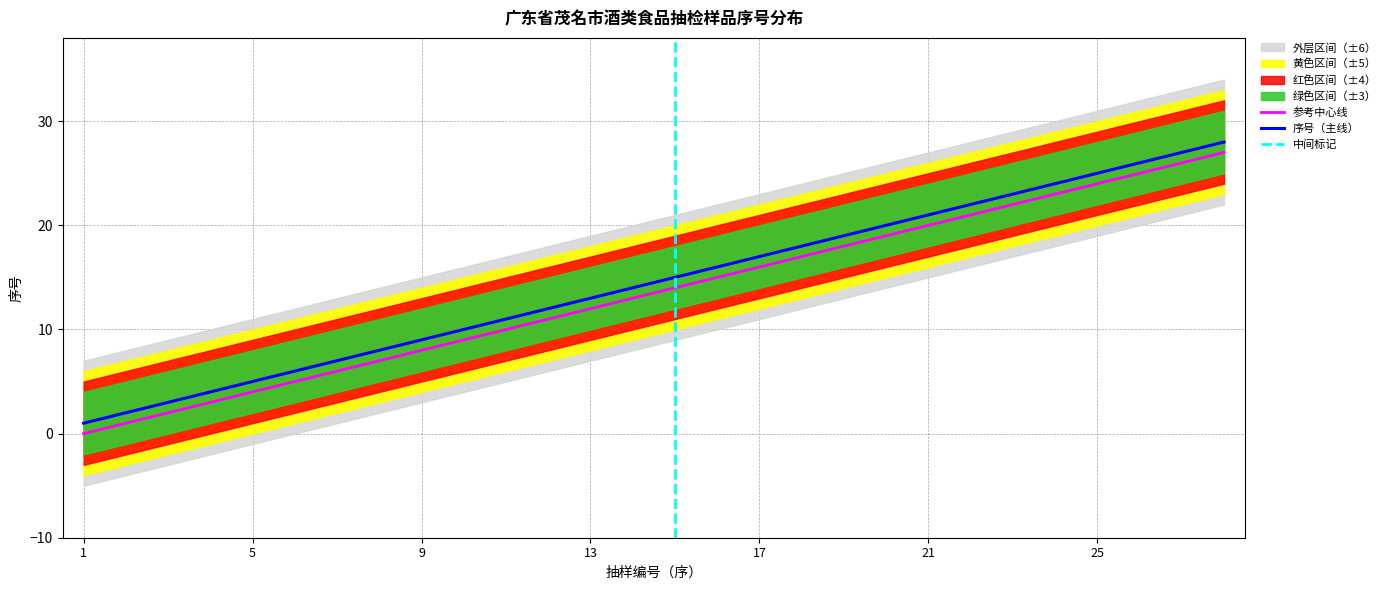

Reading left to right, transcribe all the data shown in this chart.

1=0	2=1	3=2	4=3	5=4	6=5	7=6	8=7	9=8	10=9	11=10	12=11	13=12	14=13	15=14	16=15	17=16	18=17	19=18	20=19	21=20	22=21	23=22	24=23	25=24	26=25	27=26	28=27